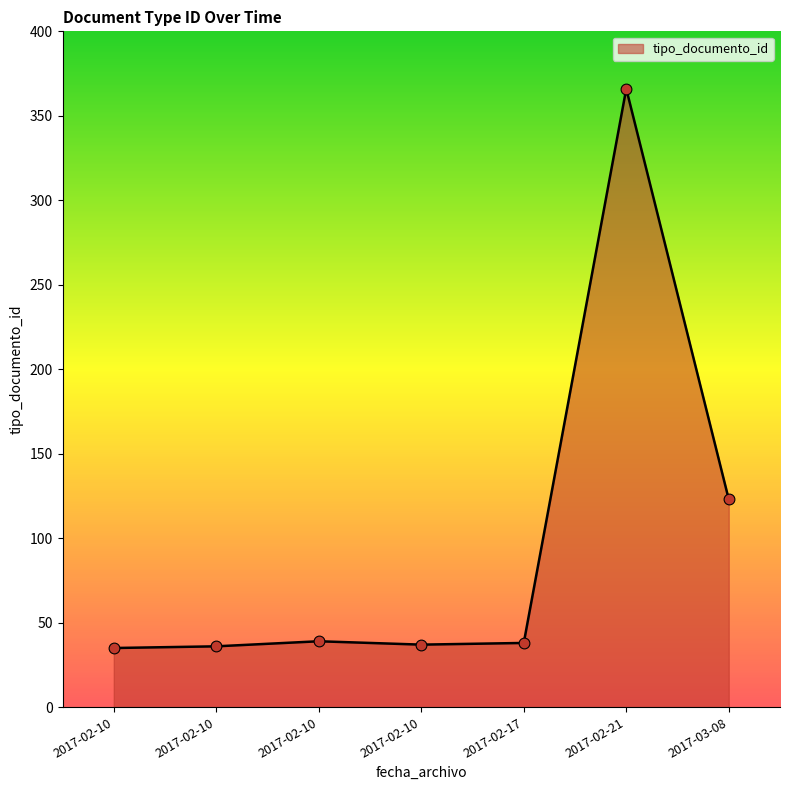

What is the change in value from 2017-02-10 to 2017-02-10?

+2